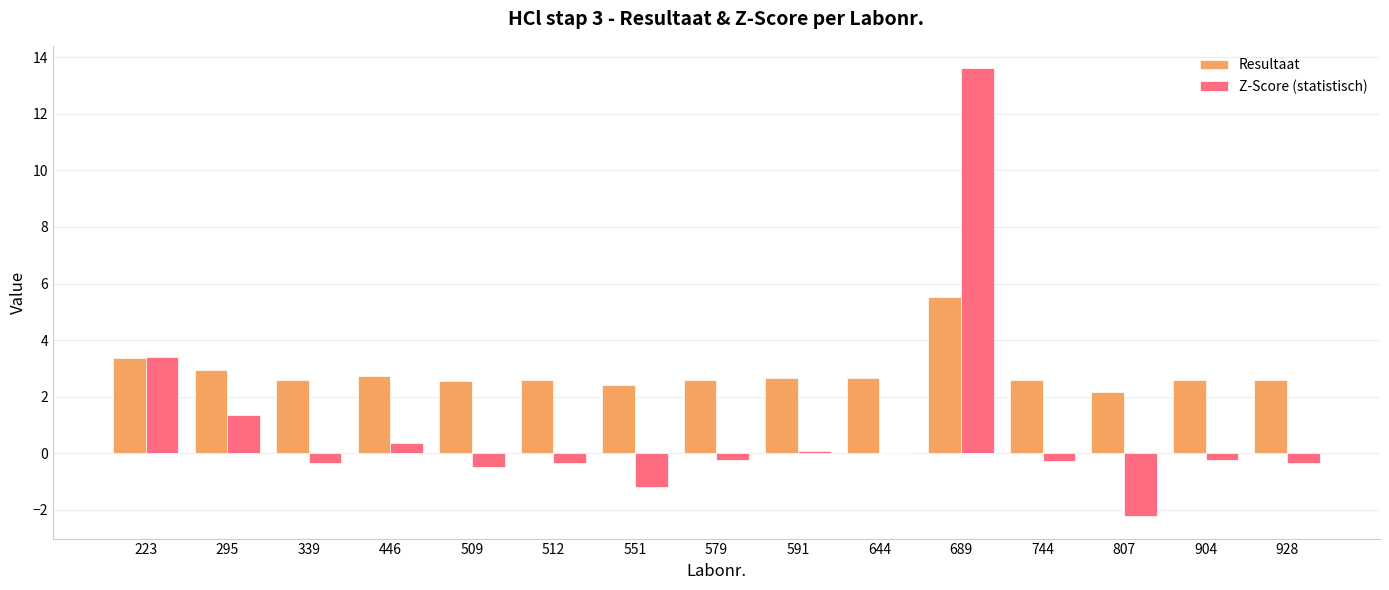

The Z-Score (statistisch) series shows -0.2 at 904. True or false?

True